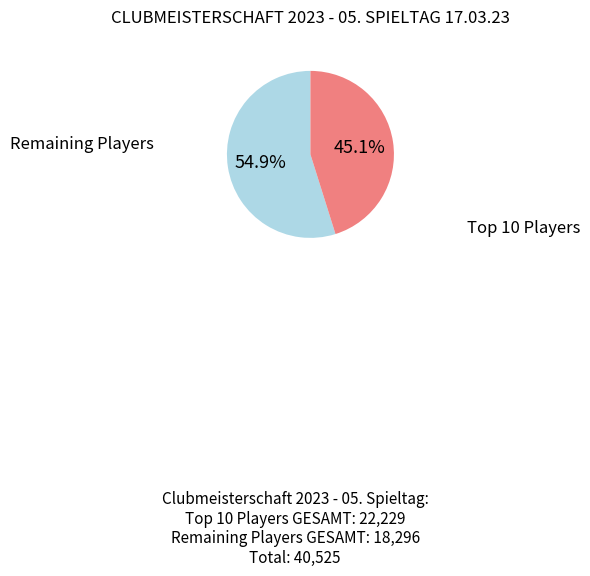

Is there any slice that represents more than half of the pie?

Yes